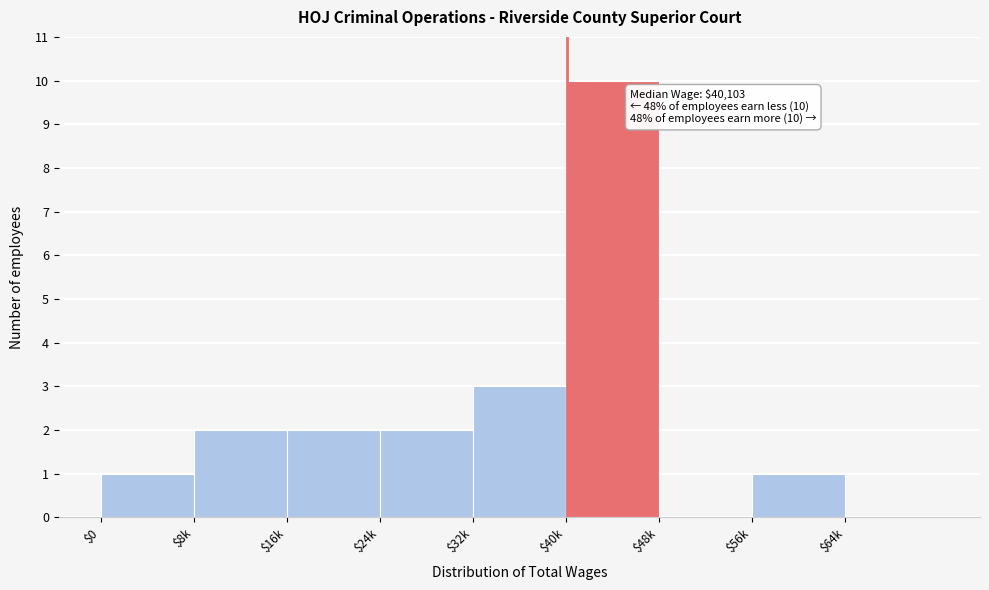

At which label is the value closest to 5?

$32k